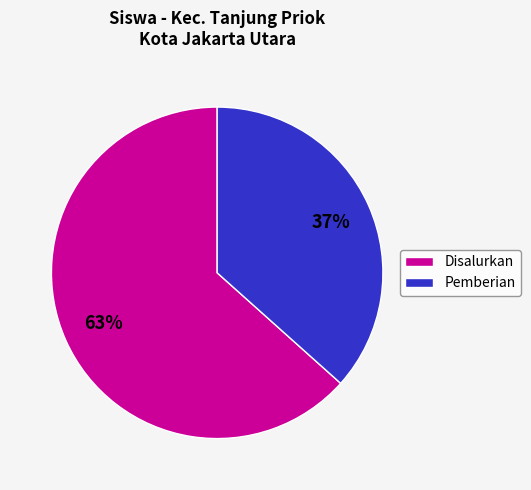

Combined, do Disalurkan and Pemberian account for over 50%?

Yes